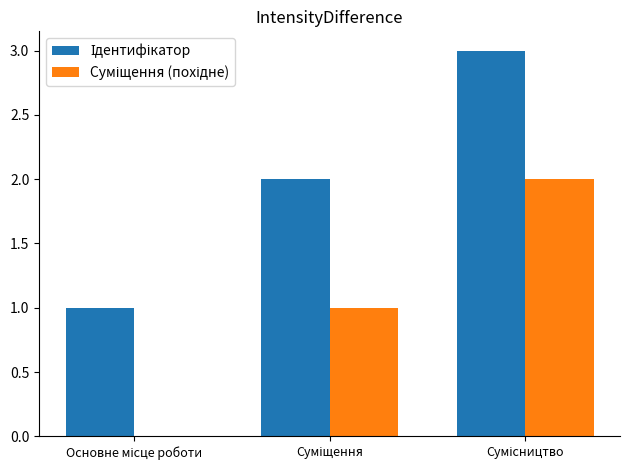

Count the number of categories in the chart.

3